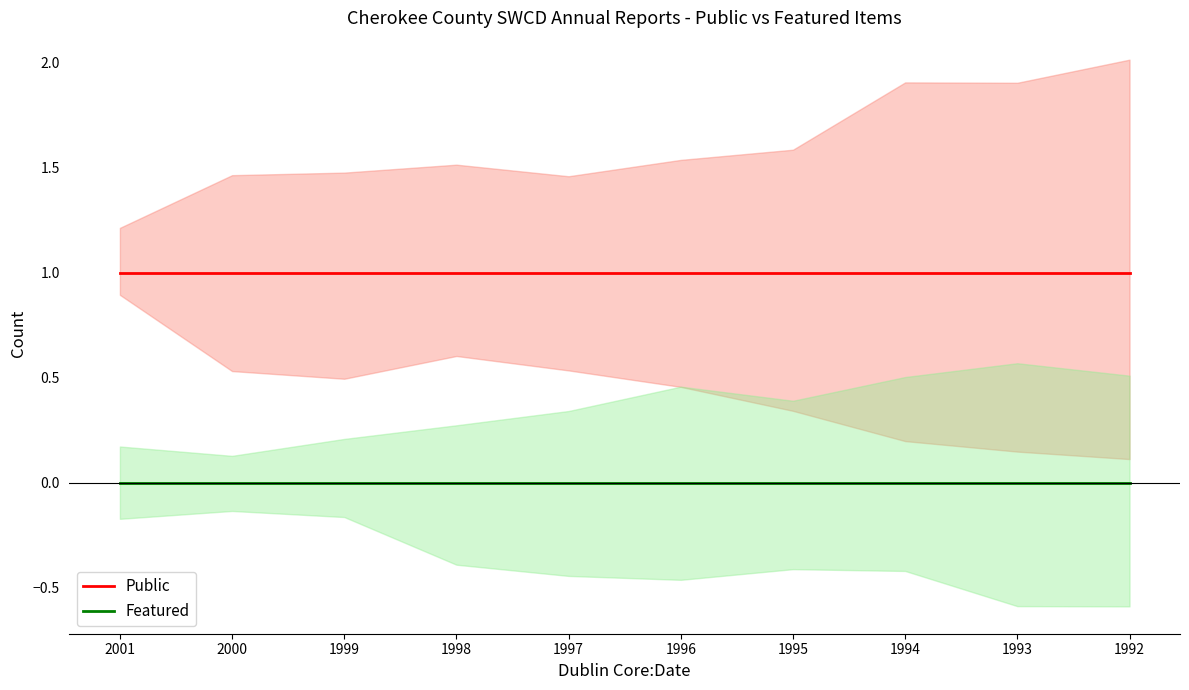

Which series has the largest total across all categories?

Public